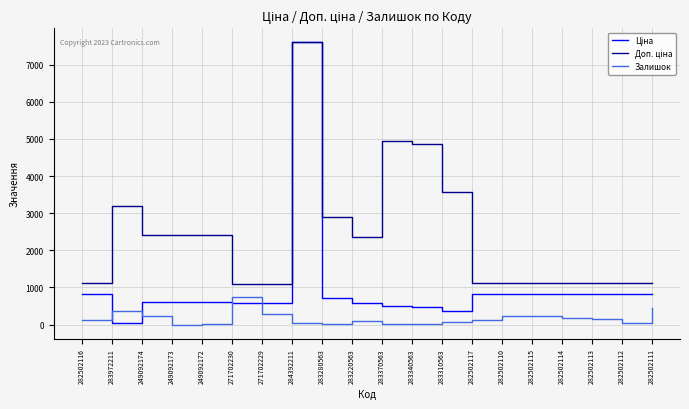

What is the total value across all series at 282502110?

2150.7